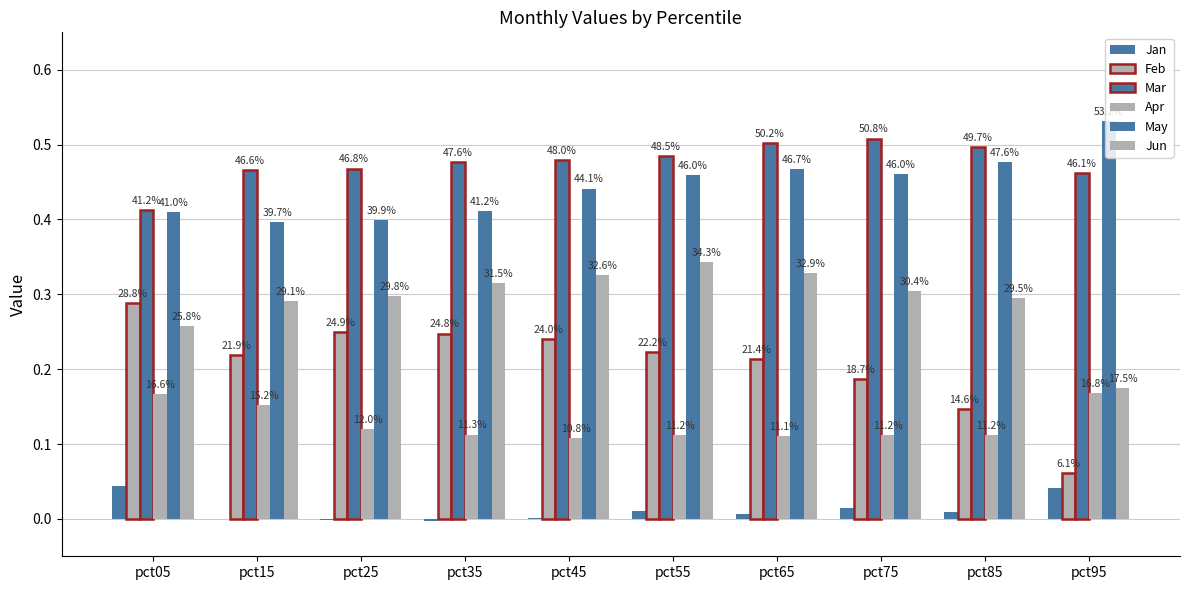

How many groups of bars are there?

10